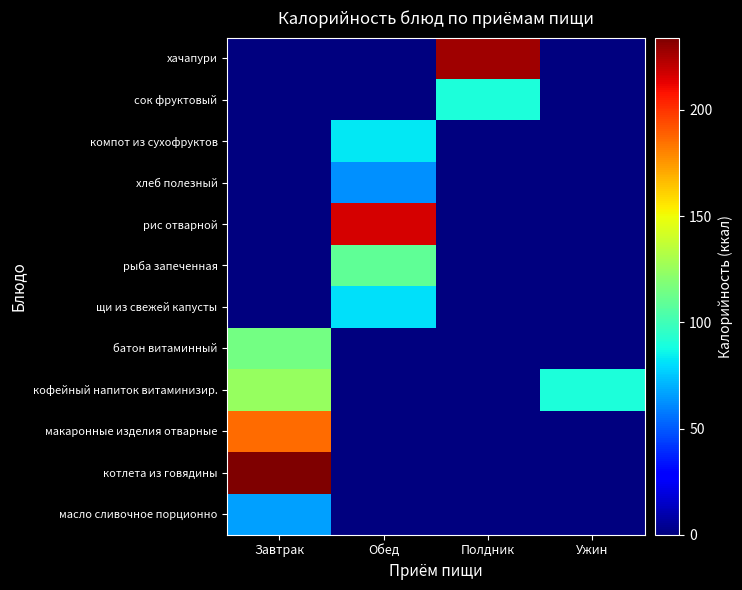

Reading left to right, list all the values displayed in this chart.

масло сливочное порционно: Завтрак=66.0	Обед=0.0	Полдник=0.0	Ужин=0.0
котлета из говядины: Завтрак=234.0	Обед=0.0	Полдник=0.0	Ужин=0.0
макаронные изделия отварные: Завтрак=186.0	Обед=0.0	Полдник=0.0	Ужин=0.0
кофейный напиток витаминизир.: Завтрак=125.0	Обед=0.0	Полдник=0.0	Ужин=90.0
батон витаминный: Завтрак=114.8	Обед=0.0	Полдник=0.0	Ужин=0.0
щи из свежей капусты: Завтрак=0.0	Обед=81.0	Полдник=0.0	Ужин=0.0
рыба запеченная: Завтрак=0.0	Обед=109.0	Полдник=0.0	Ужин=0.0
рис отварной: Завтрак=0.0	Обед=216.0	Полдник=0.0	Ужин=0.0
хлеб полезный: Завтрак=0.0	Обед=63.0	Полдник=0.0	Ужин=0.0
компот из сухофруктов: Завтрак=0.0	Обед=83.0	Полдник=0.0	Ужин=0.0
сок фруктовый: Завтрак=0.0	Обед=0.0	Полдник=90.0	Ужин=0.0
хачапури: Завтрак=0.0	Обед=0.0	Полдник=227.0	Ужин=0.0